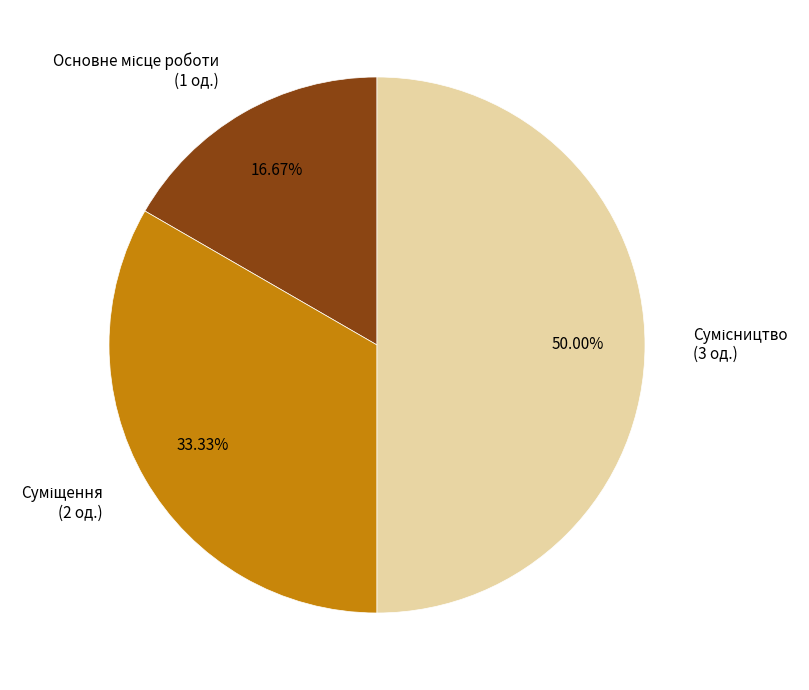

What percentage is the Сумісництво slice, to the nearest percent?

50%